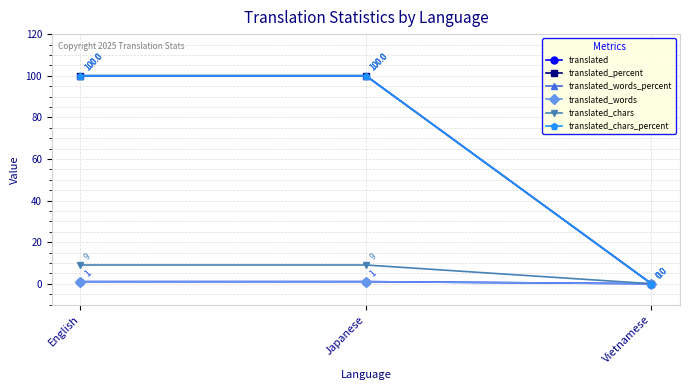

Rank the categories by translated_words value from lowest to highest.

Vietnamese, English, Japanese